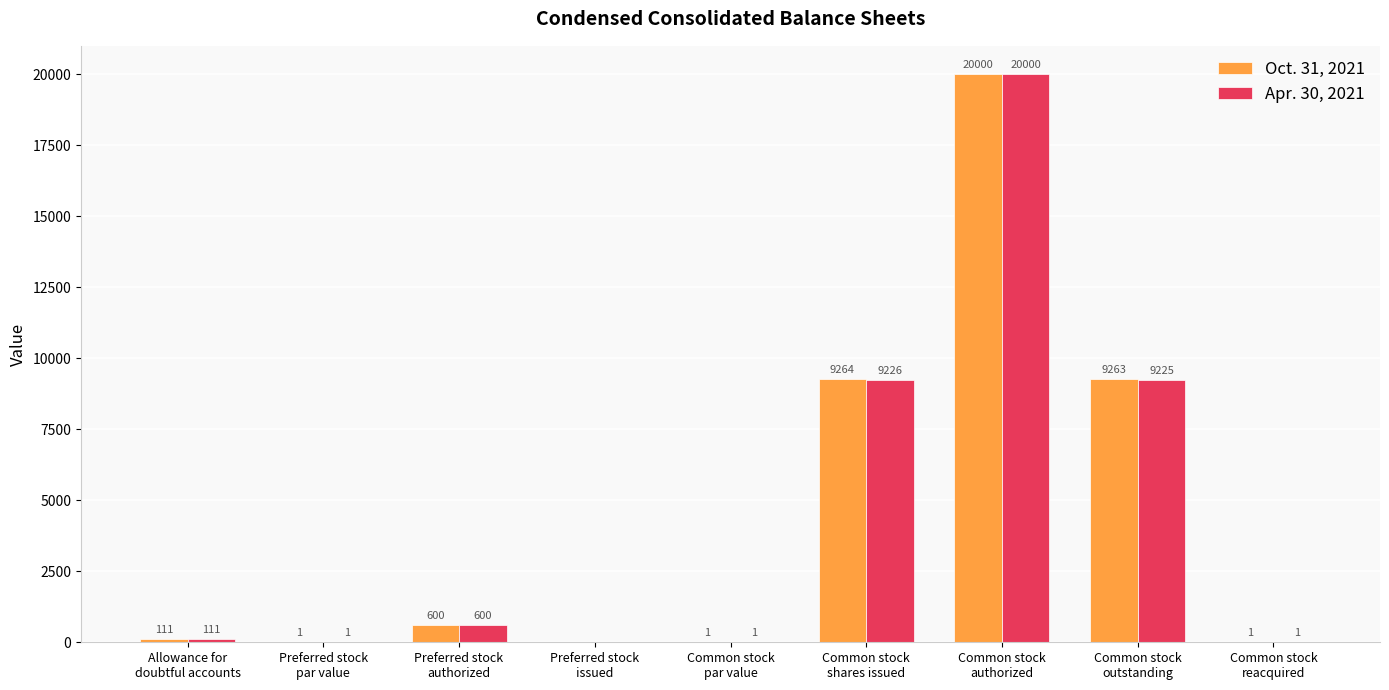

What are all the series names shown in the legend?

Oct. 31, 2021, Apr. 30, 2021